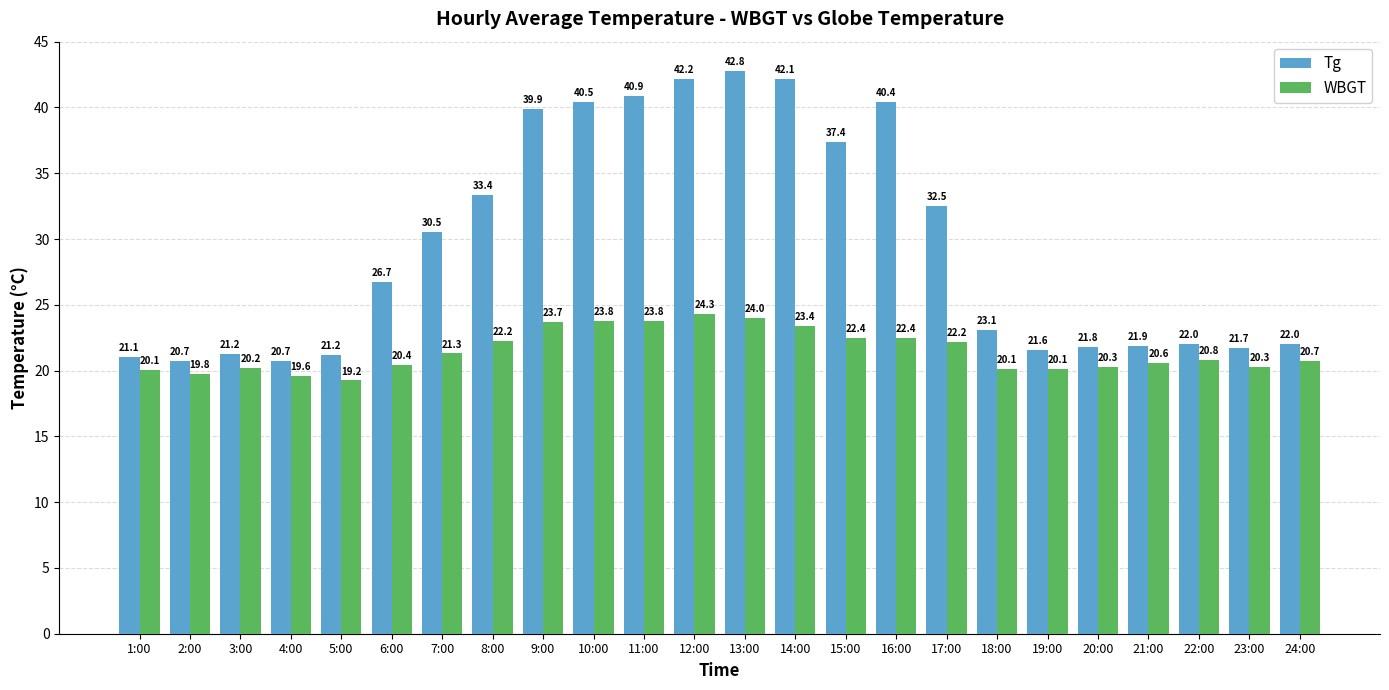

At which label does Tg first exceed 26?

6:00